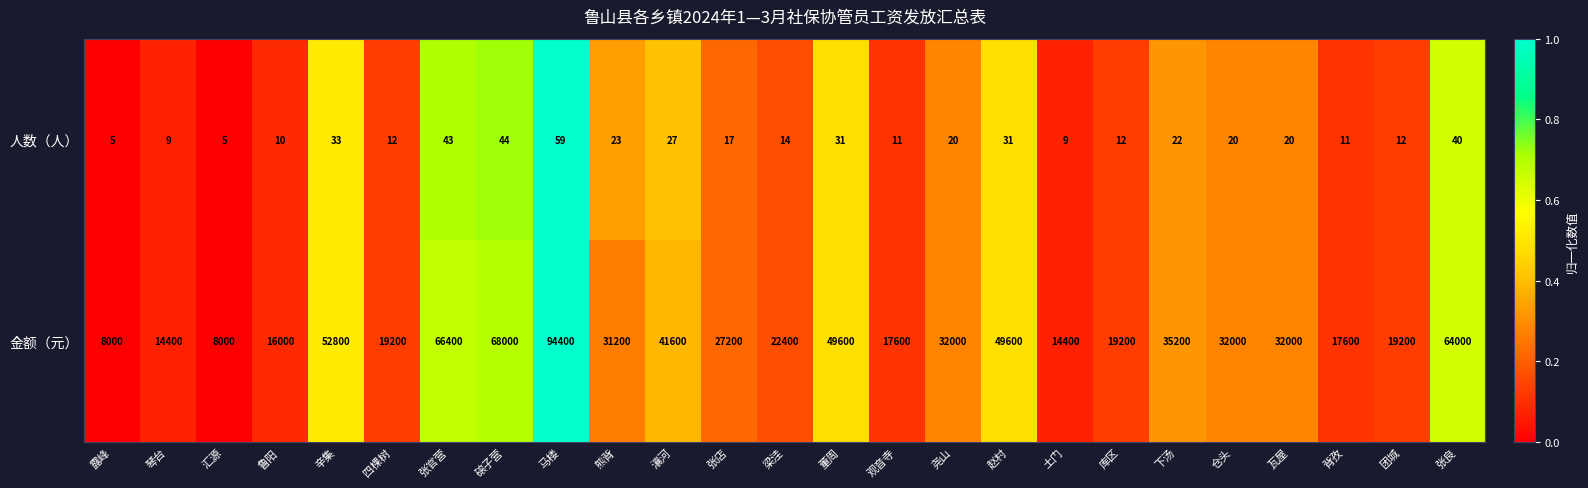

What is the sum of the 金额（元） values at 汇源 and 张良?

72000